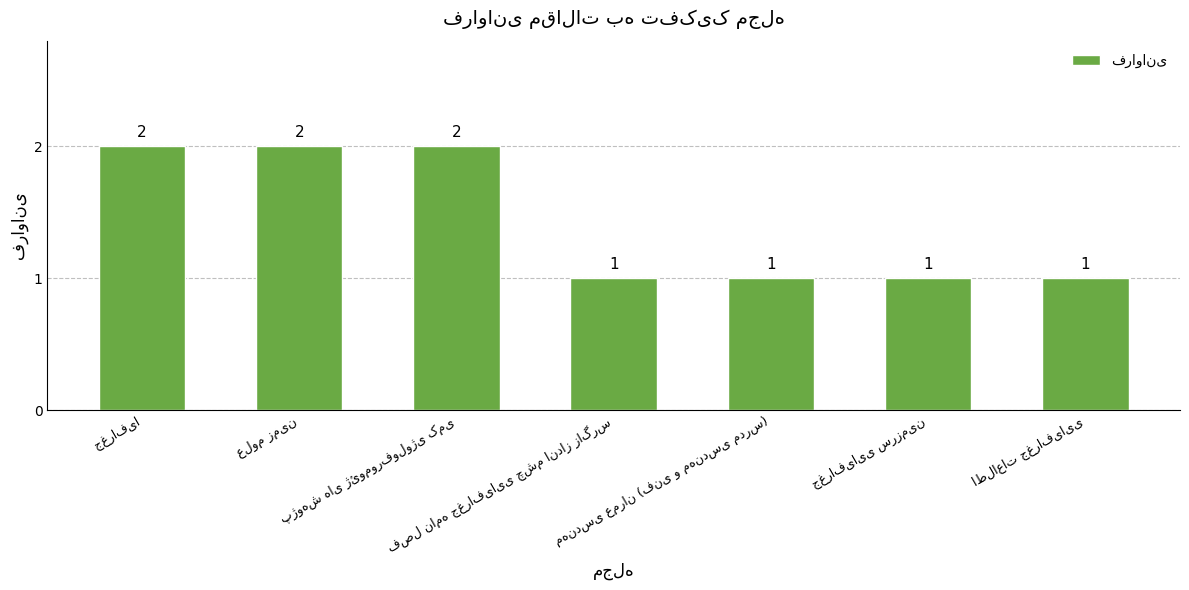

Count the values in the range 1 to 2.

7